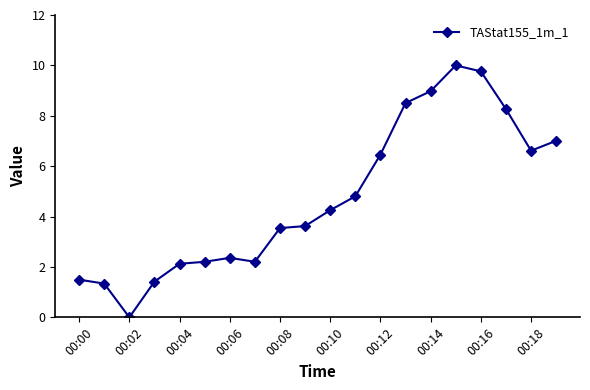

What is the difference between the second highest and second lowest values?

8.4